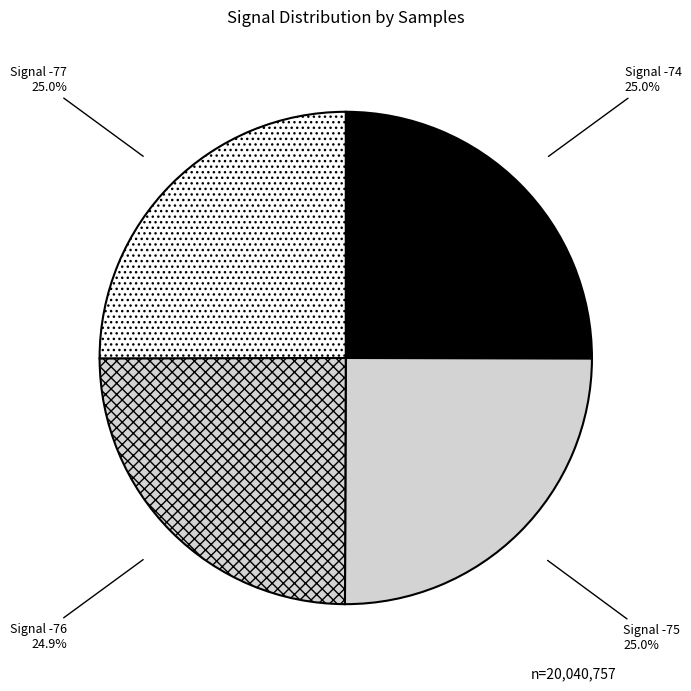

Count the number of slices in the pie.

4